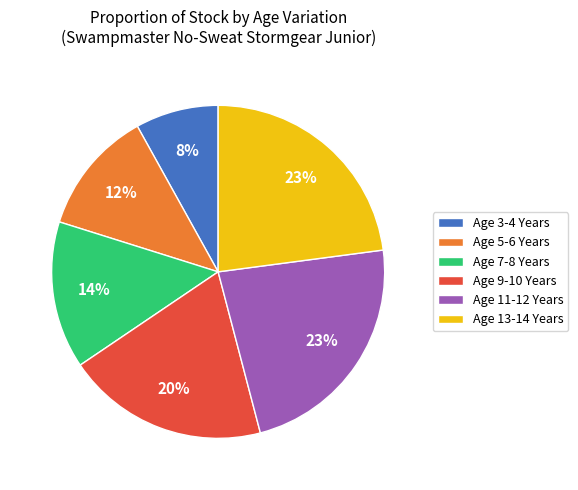

Is the sum of Age 5-6 Years and Age 3-4 Years greater than half?

No